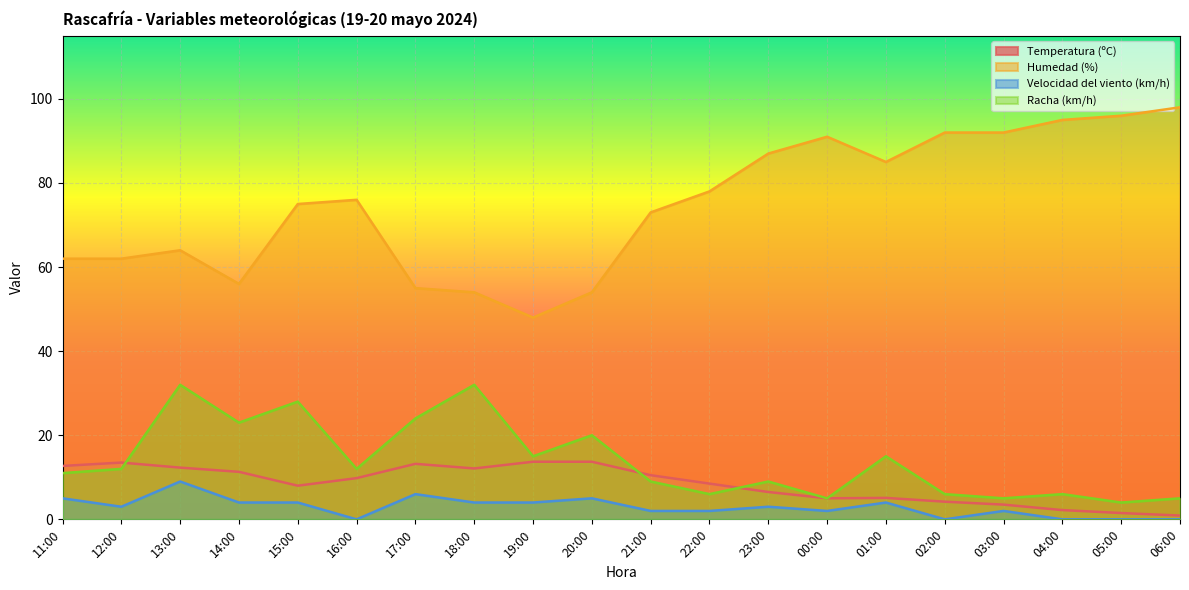

What is the minimum value for Humedad (%)?

48.0